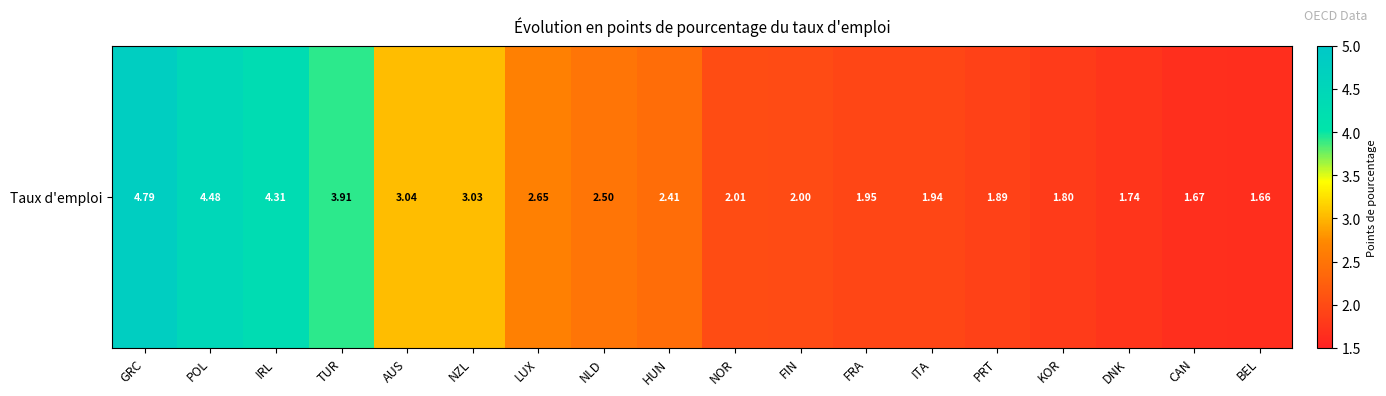

Reading left to right, extract all data points from this chart.

GRC=4.8	POL=4.5	IRL=4.3	TUR=3.9	AUS=3.0	NZL=3.0	LUX=2.6	NLD=2.5	HUN=2.4	NOR=2.0	FIN=2.0	FRA=2.0	ITA=1.9	PRT=1.9	KOR=1.8	DNK=1.7	CAN=1.7	BEL=1.7